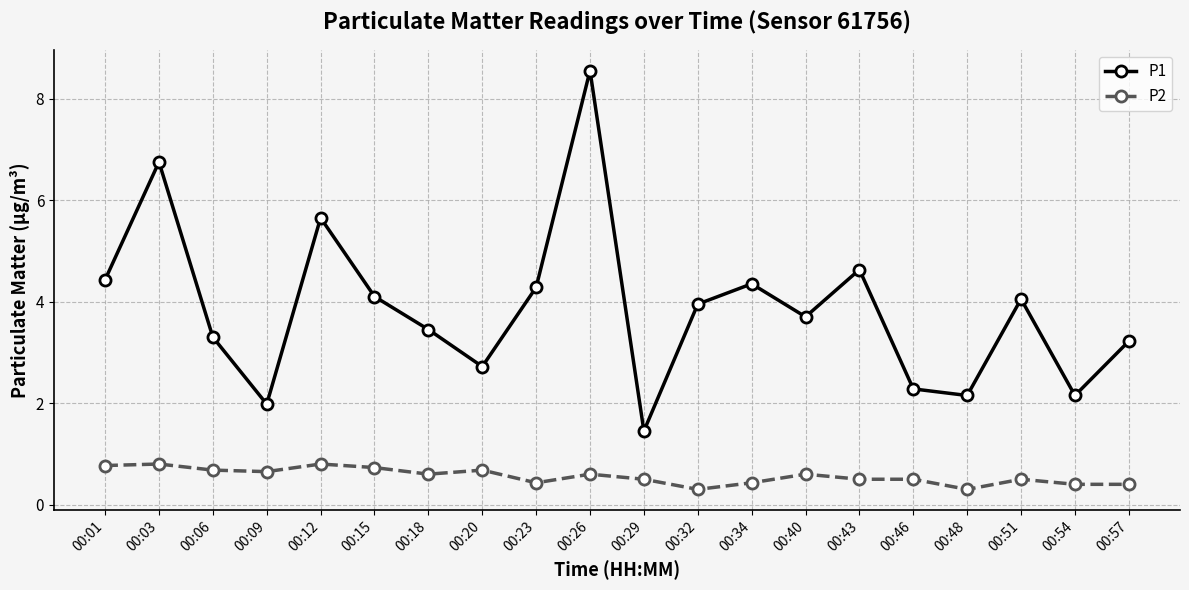

What is the sum of the P2 values at 00:43 and 00:01?

1.3